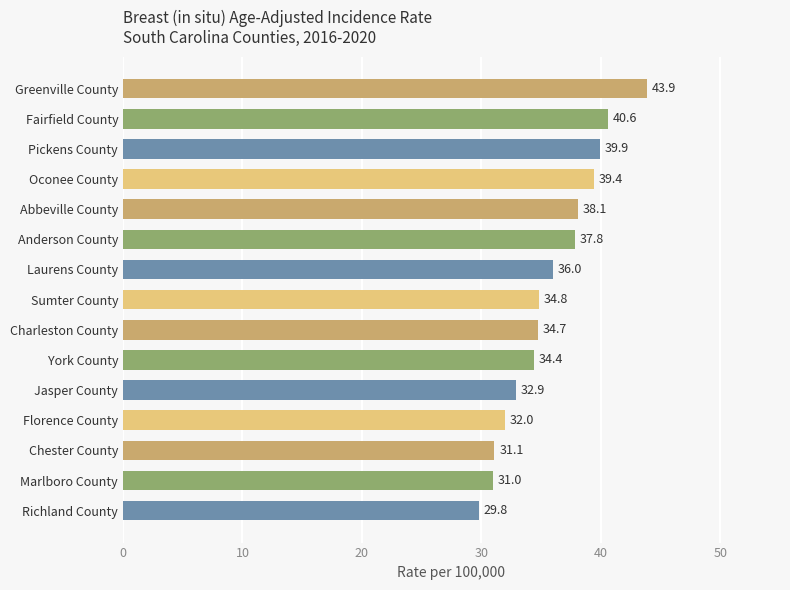

How many data points are above 34?

10